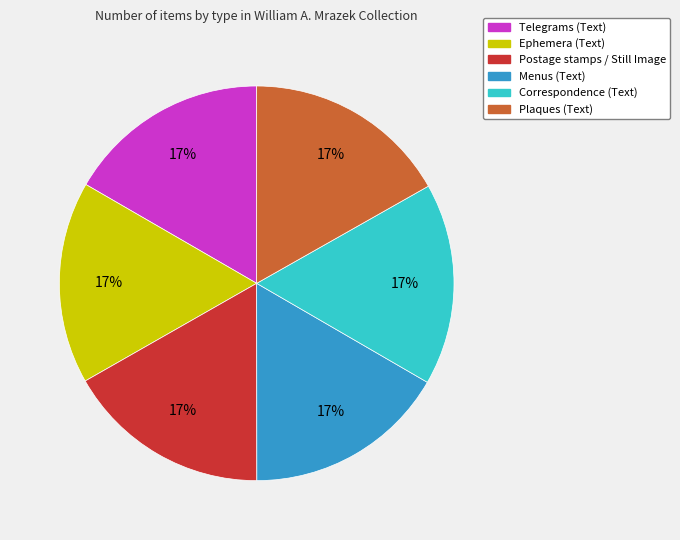

Does any single category account for the majority?

No